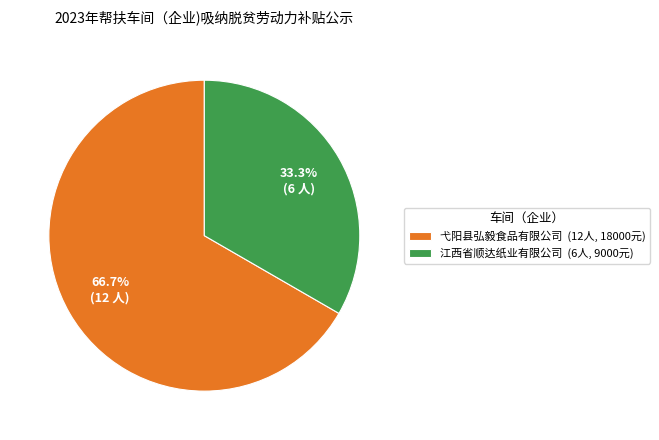

Does any single category account for the majority?

Yes